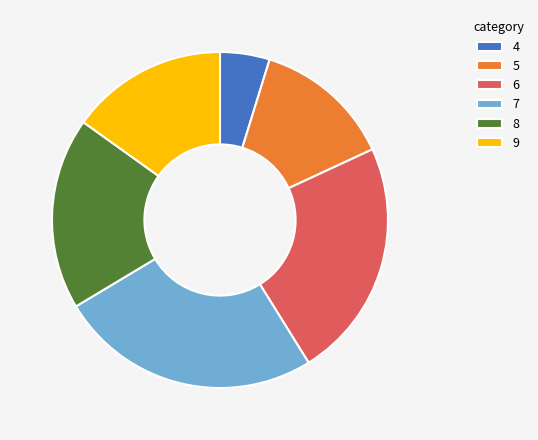

How many slices are in this pie chart?

6